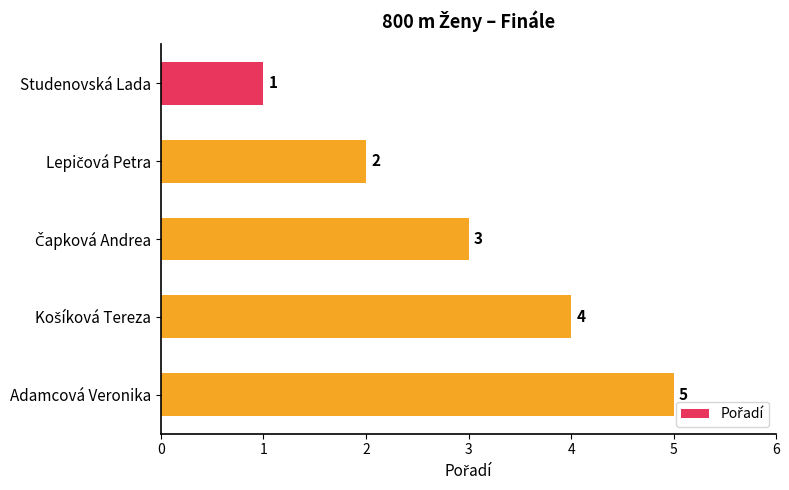

Does the chart contain any negative values?

No